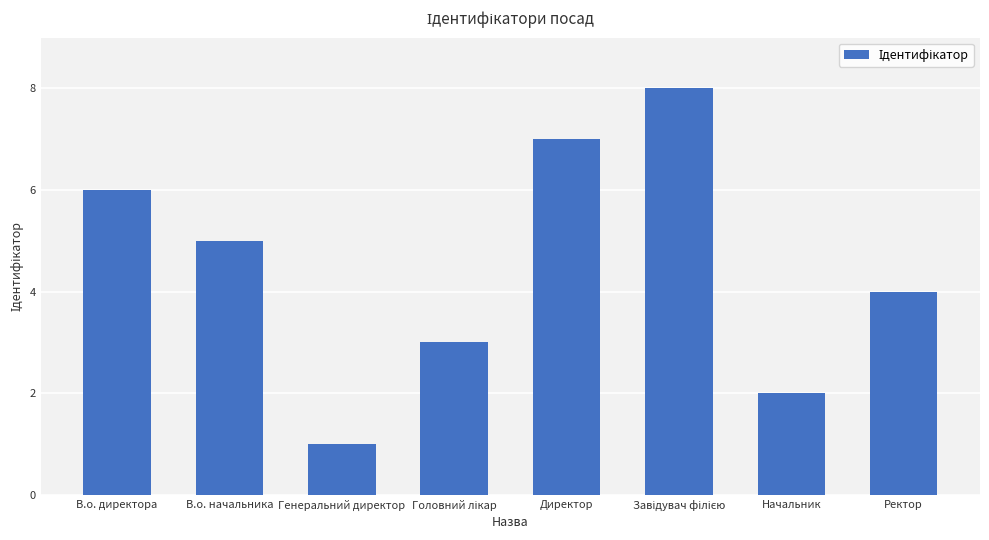

True or false: the data shows 1 at Начальник.

False